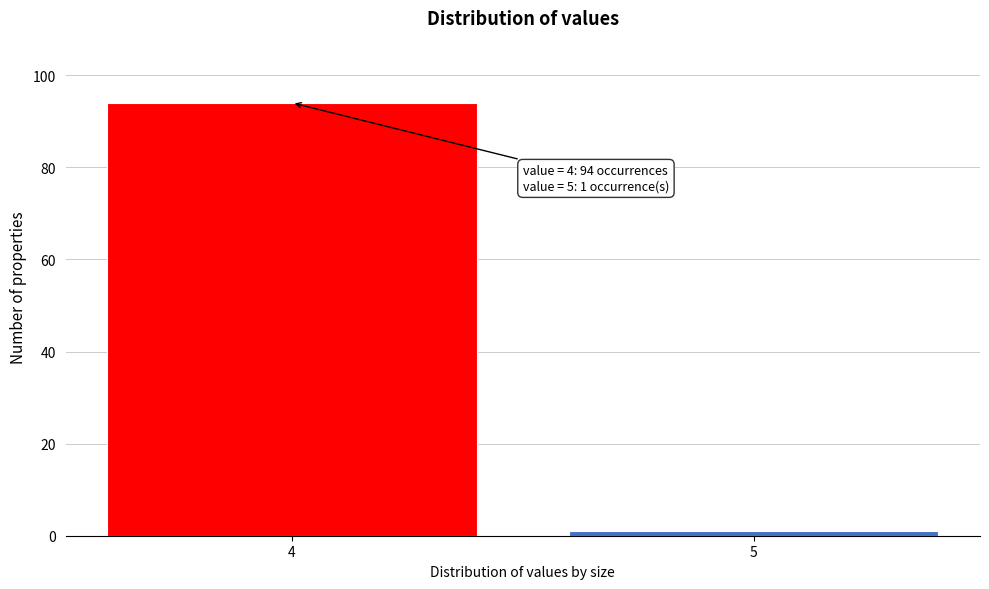

Reading right to left, list all the values displayed in this chart.

5=1	4=94